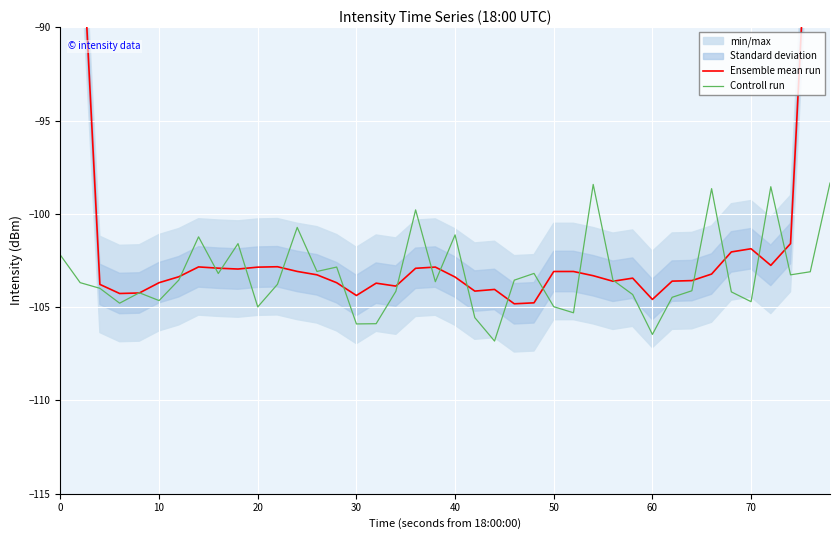

How many values in the Controll run series exceed -103?

11